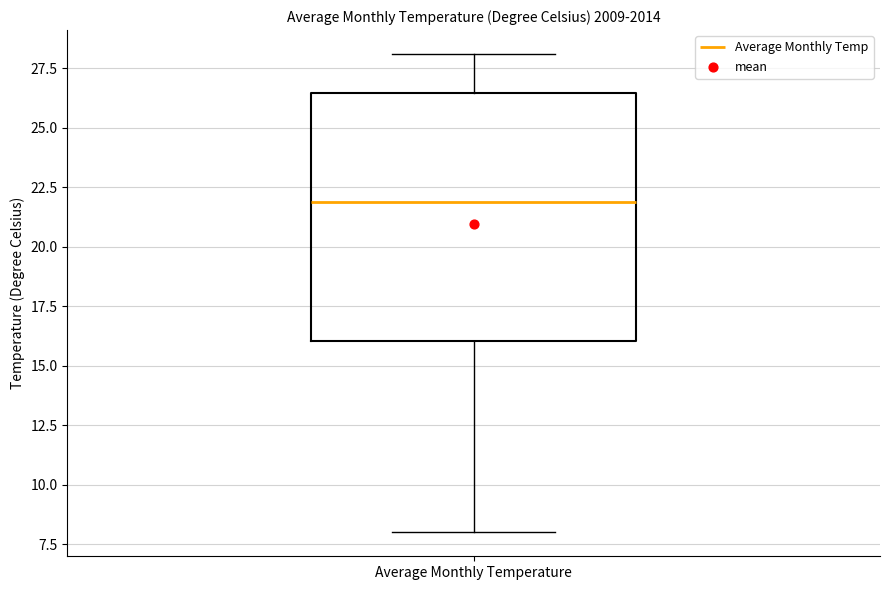

Transcribe this box plot: give where the median line is, the range the box spans, and where the two whiskers end, as read against the y-axis. The values are not printed on the chart, so give them approximately, as read against the axis.

median 22.0, box 16.0 to 26.5, whiskers 8.0 to 28.0